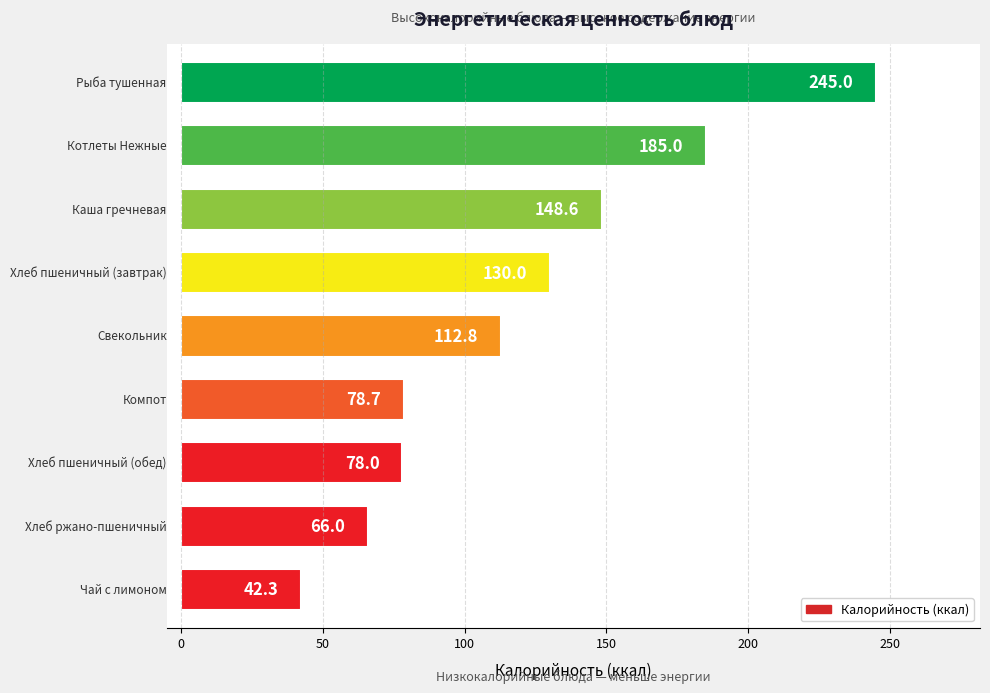

Count the number of data series in this chart.

1